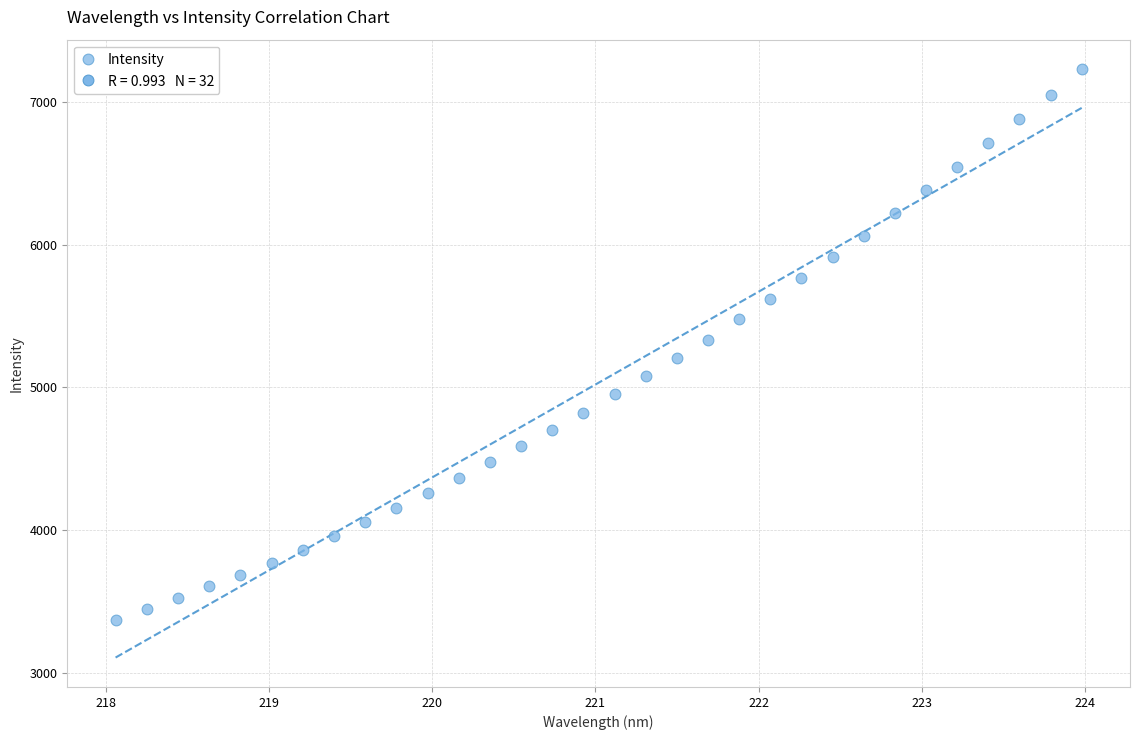

What is the range of X values (max minus min)?

5.9